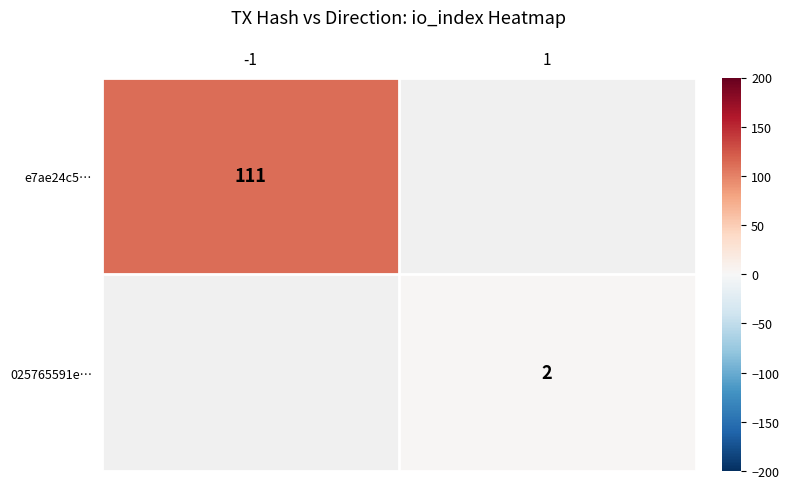

How many data points does each series have?

2